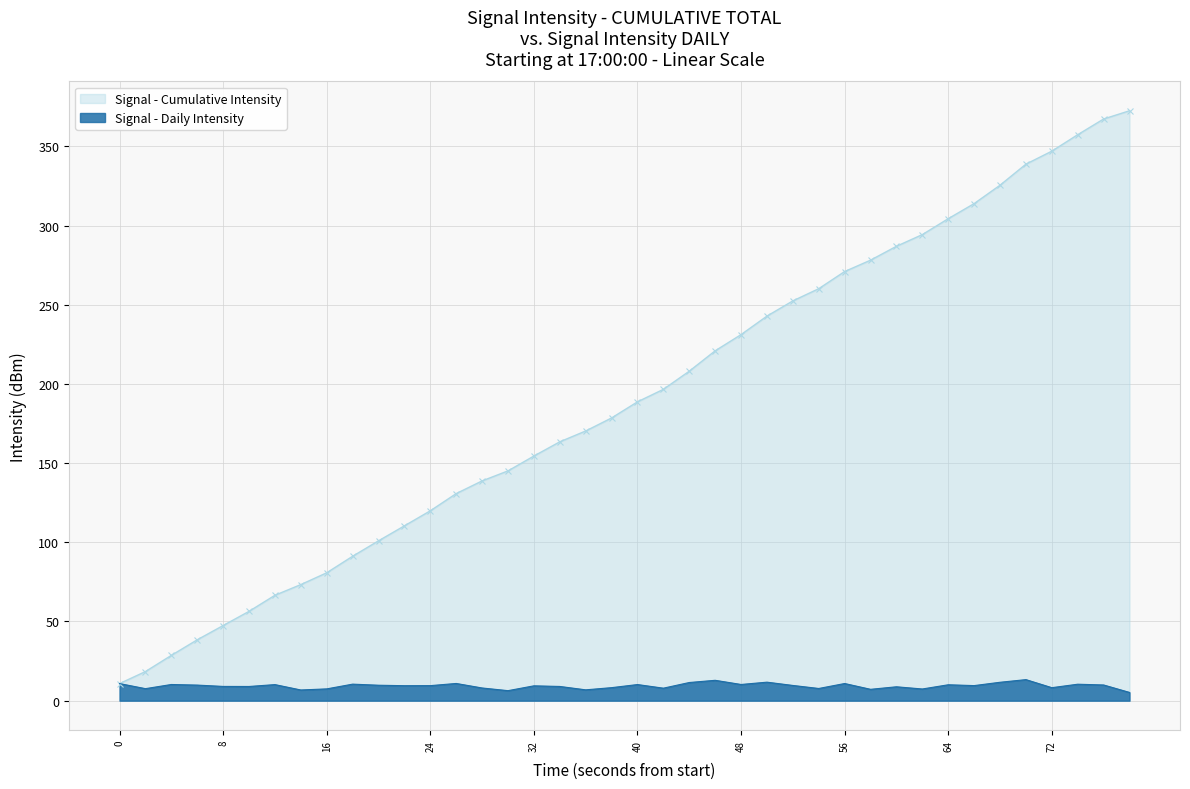

True or false: the data has more than 1 interior local peaks.

True